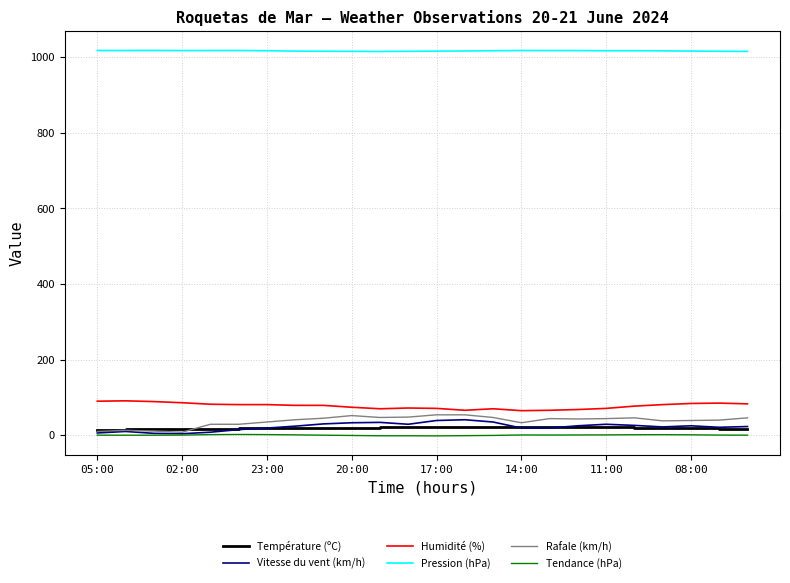

What is the greatest value displayed?

1017.6